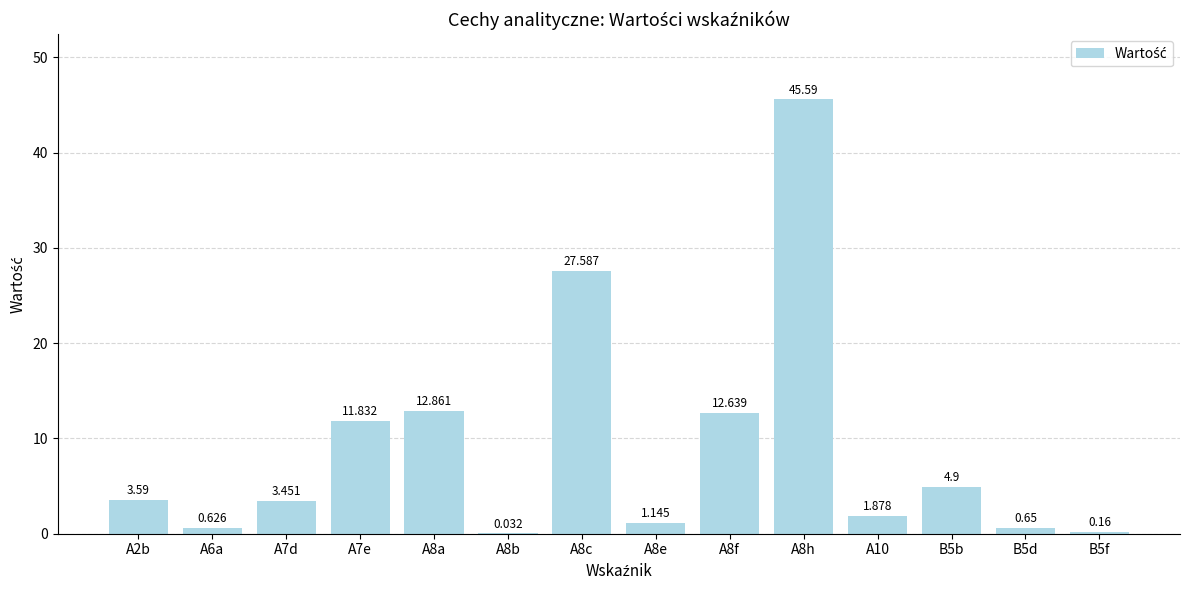

How many distinct data groups are displayed?

1